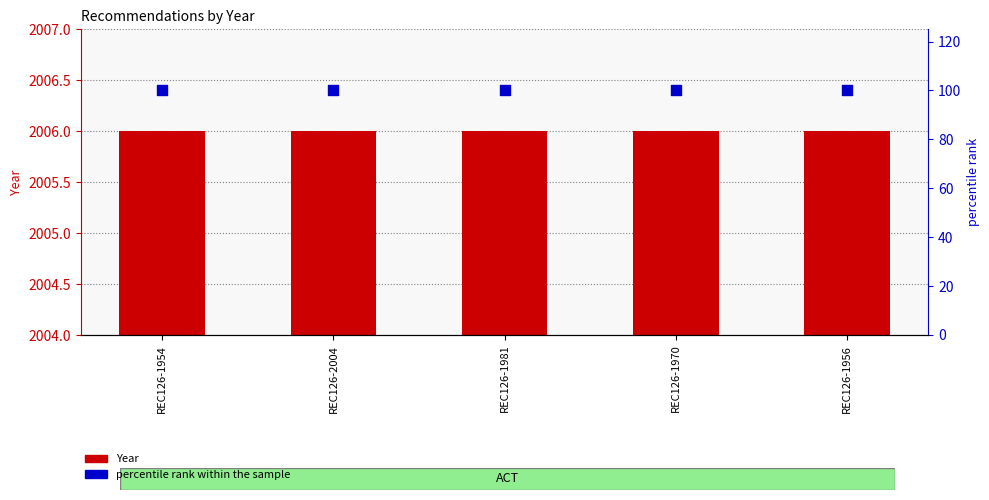

Which series has the largest total across all categories?

Year